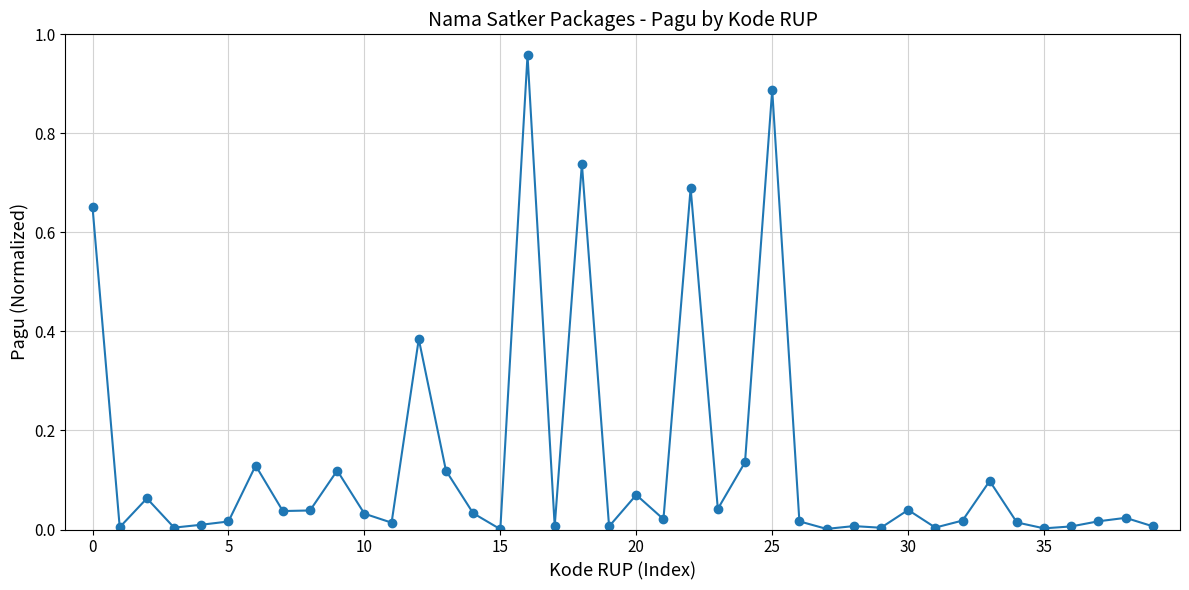

What is the sum of all values?

5.5